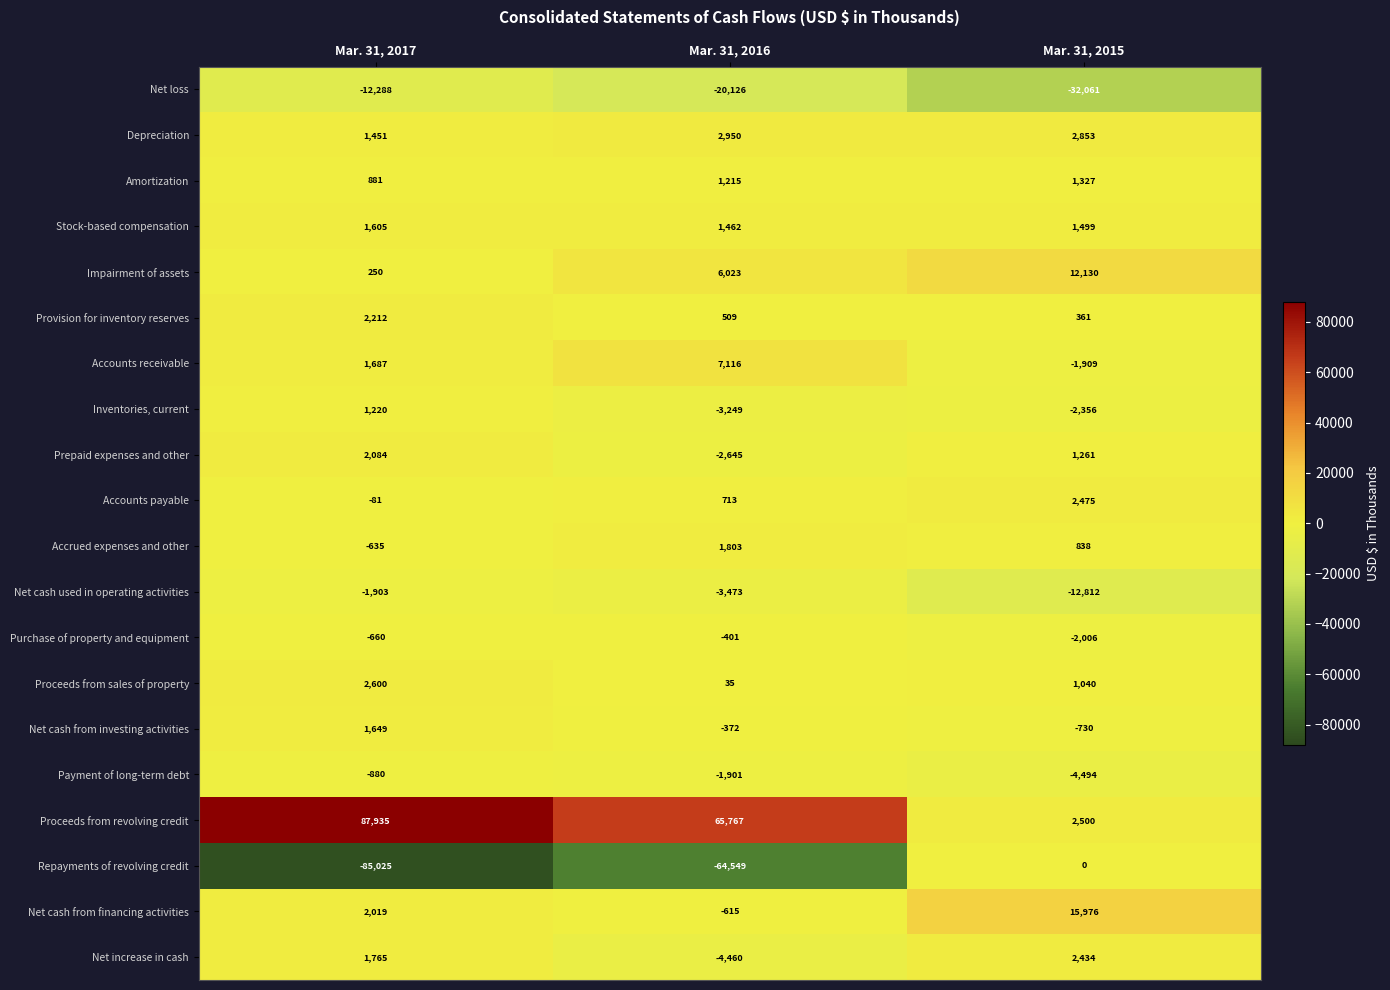

What is the difference between the highest and lowest values at Mar. 31, 2015?

48037